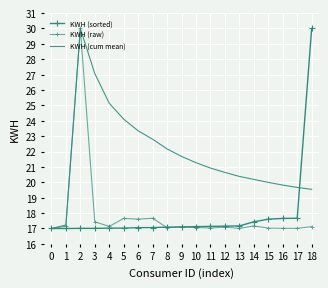

Which series has the largest total across all categories?

KWH (cum mean)